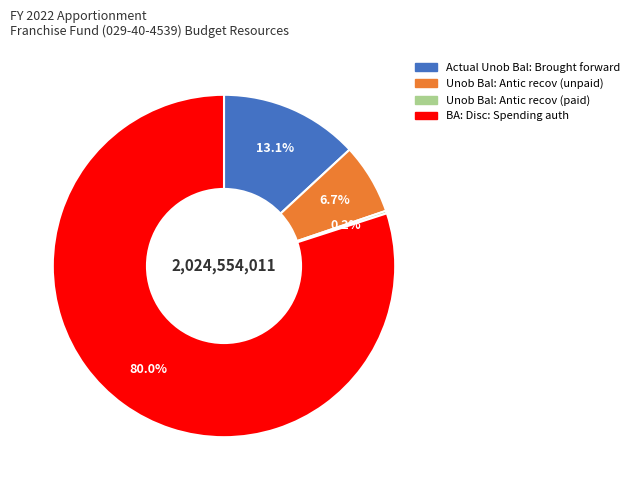

Is there any slice that represents more than half of the pie?

Yes